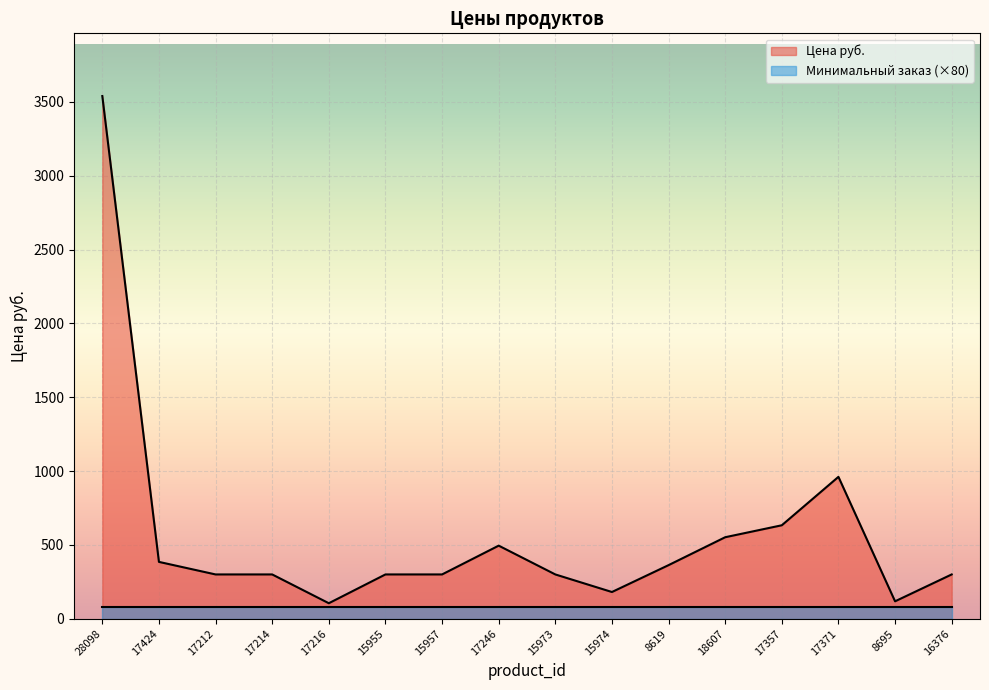

At which label is the value closest to 1822?

17371